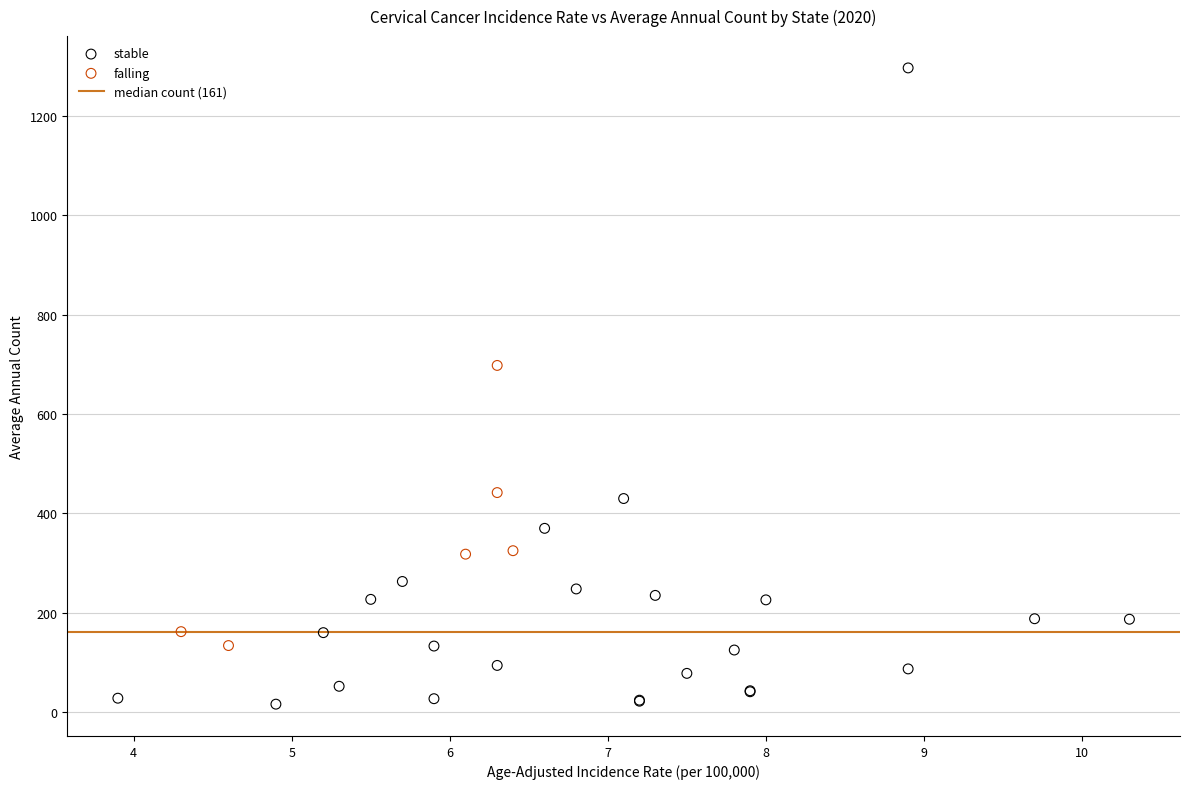

Which series has the largest Y range (max minus min)?

stable